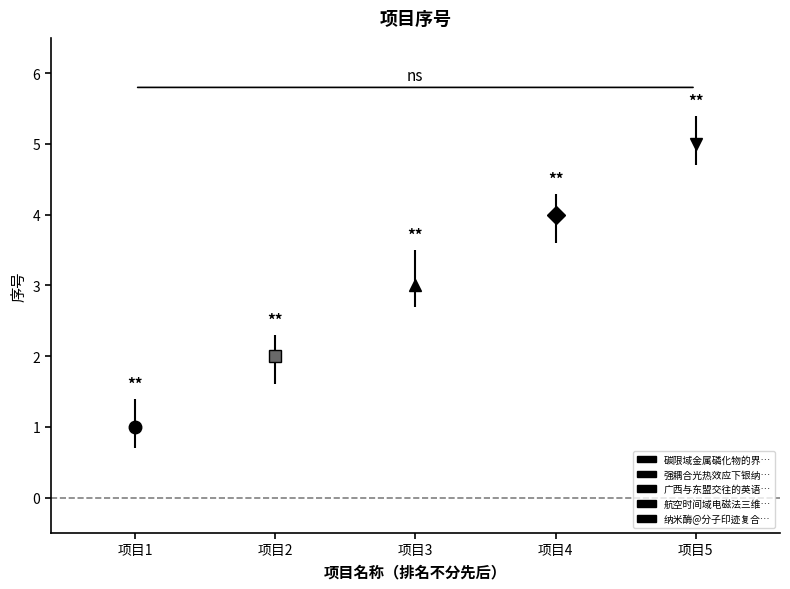

Reading left to right, what are all the values shown in this chart?

碳限域金属磷化物的界面转化在锂硫电池中研究=1	强耦合光热效应下银纳米线连接行为机理与调控方法研究=2	广西与东盟交往的英语文本智能校对技术及平台=3	航空时间域电磁法三维快速自适应正反演算法研究=4	纳米酶@分子印迹复合物用于血糖无酶纸基可视化检测的研究=5